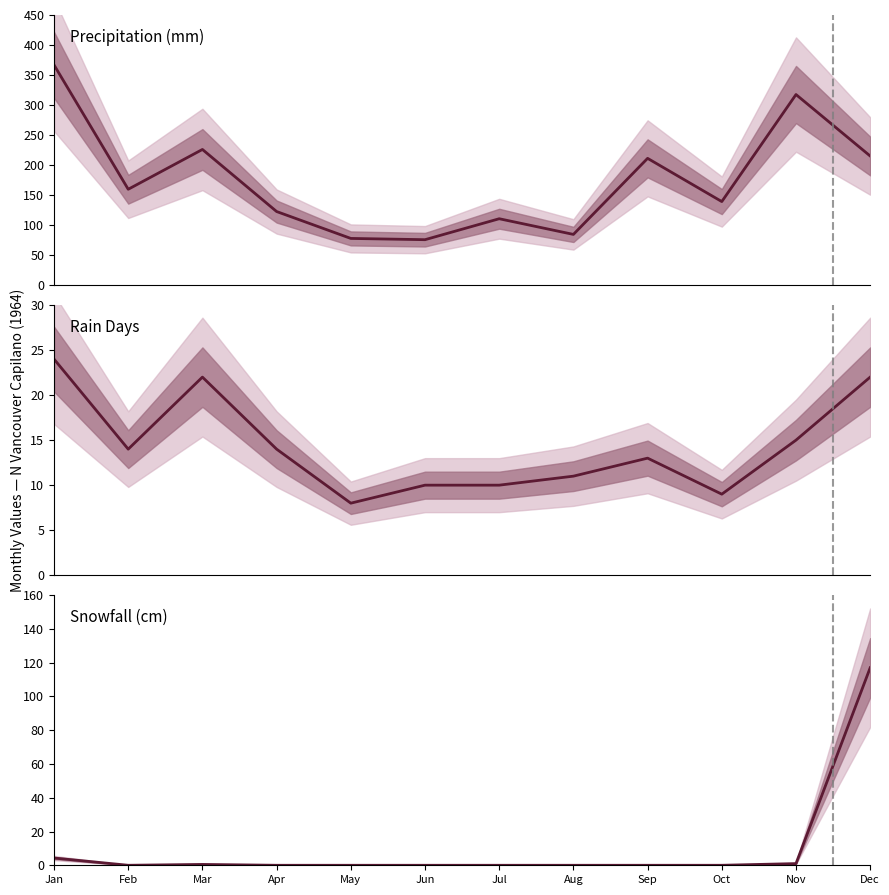

What is the value of the Rain Days point at the 10th from the left?

9.0